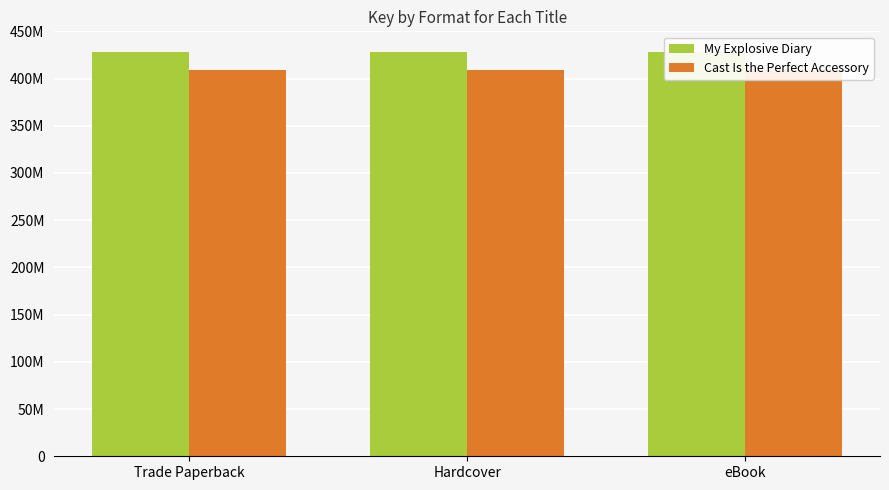

True or false: Cast Is the Perfect Accessory has a value of 230344904 at Trade Paperback.

False